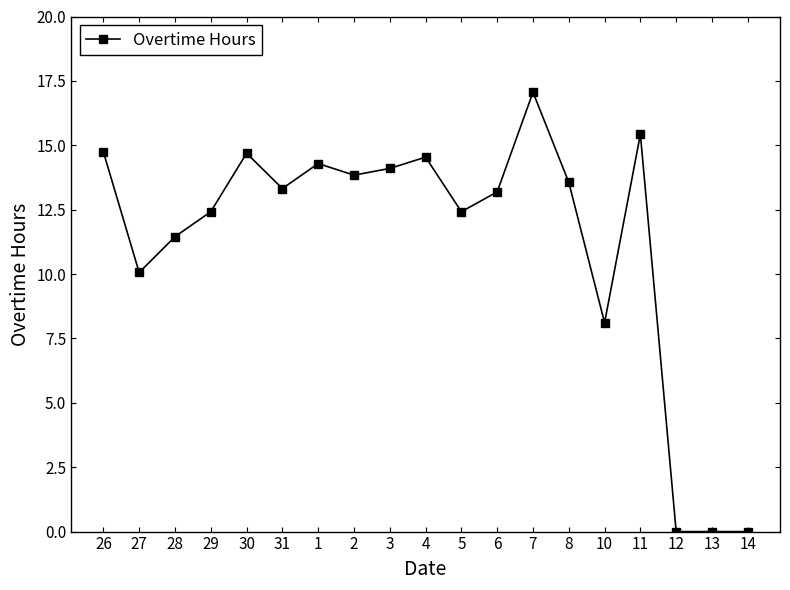

How many data points are less than 13?

8